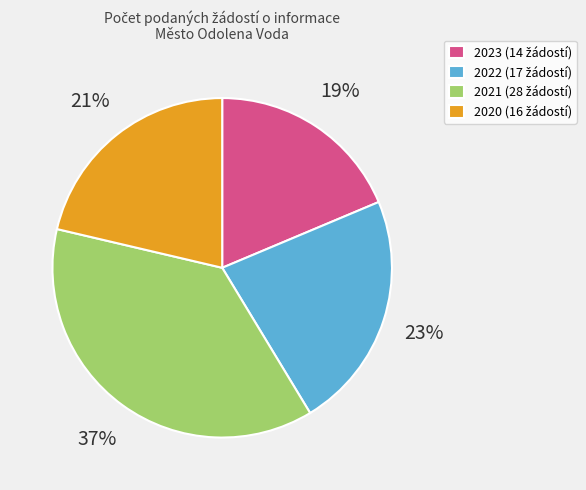

What is the smallest slice in the pie chart?

2023